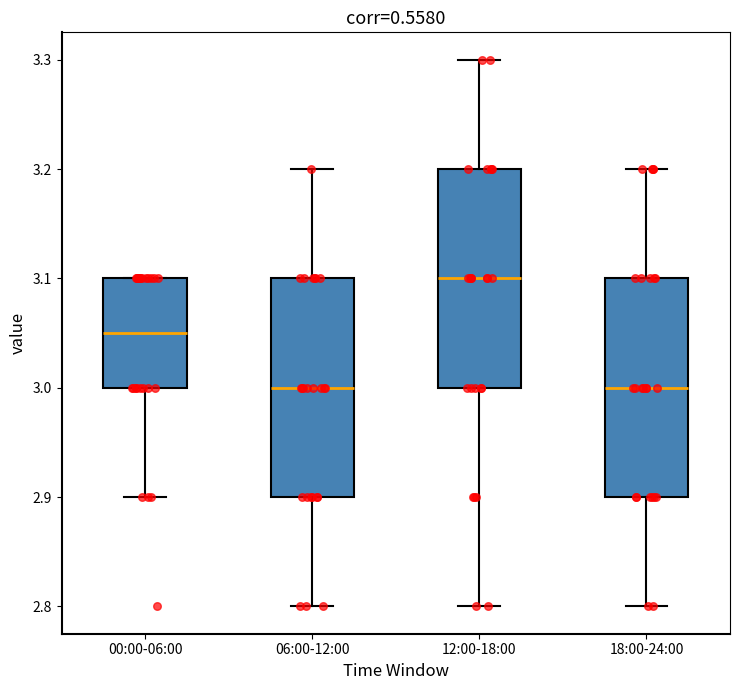

Reading left to right, read every box against the y-axis: the position of its median line, the range the box covers, and the ends of its whiskers. The values are not printed on the chart, so give them approximately, as read against the axis.

00:00-06:00: median 3.05, box 3.00 to 3.10, whiskers 2.90 to 3.10
06:00-12:00: median 3.00, box 2.90 to 3.10, whiskers 2.80 to 3.20
12:00-18:00: median 3.10, box 3.00 to 3.20, whiskers 2.80 to 3.30
18:00-24:00: median 3.00, box 2.90 to 3.10, whiskers 2.80 to 3.20